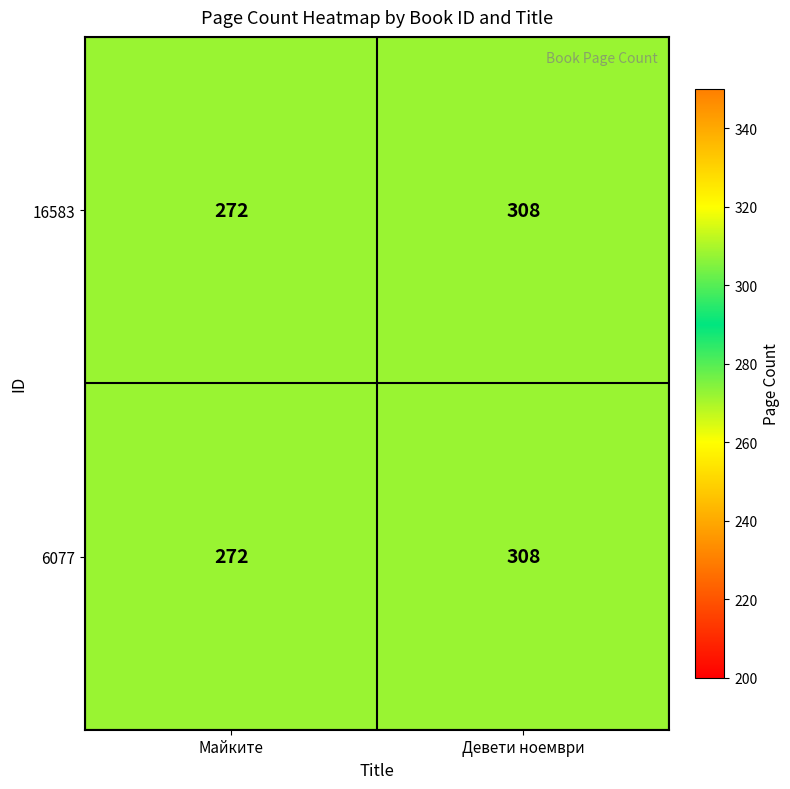

How many distinct data groups are displayed?

2